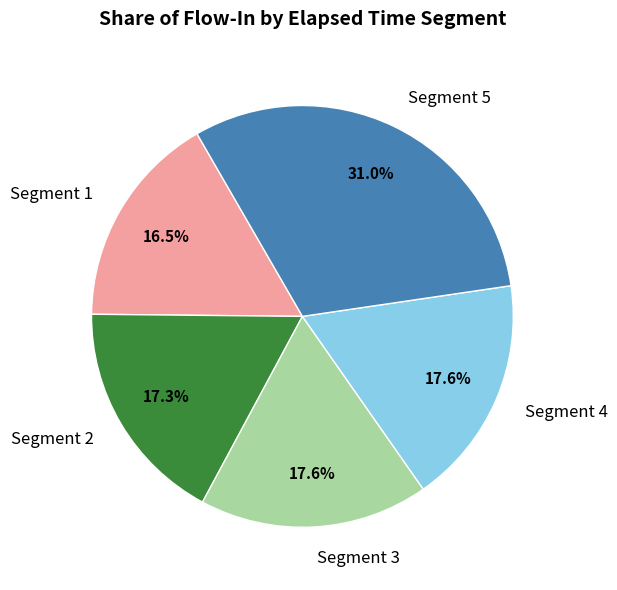

Which has a higher value, Segment 3 or Segment 5?

Segment 5